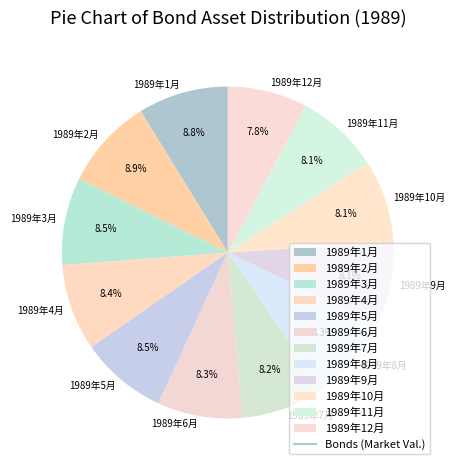

Count the number of slices in the pie.

12